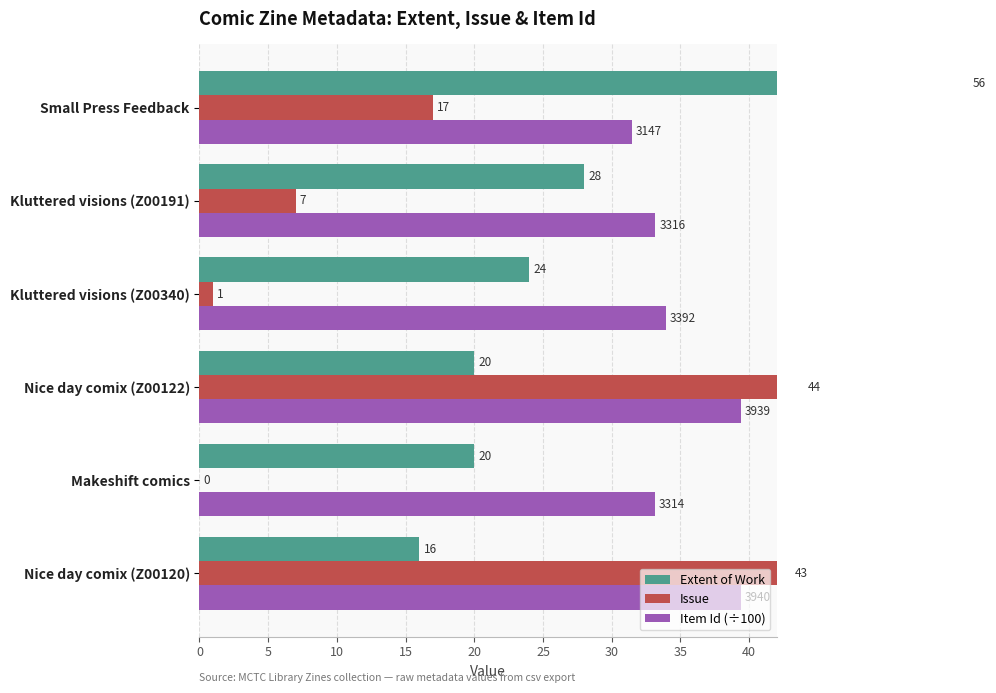

Rank the series by their average value, from lowest to highest.

Issue, Extent of Work, Item Id (÷100)